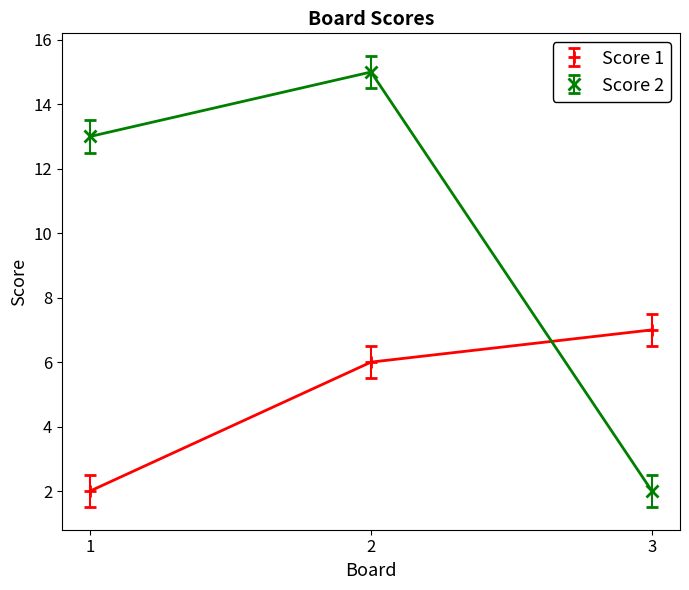

Which series has the largest range (max minus min)?

Score 2